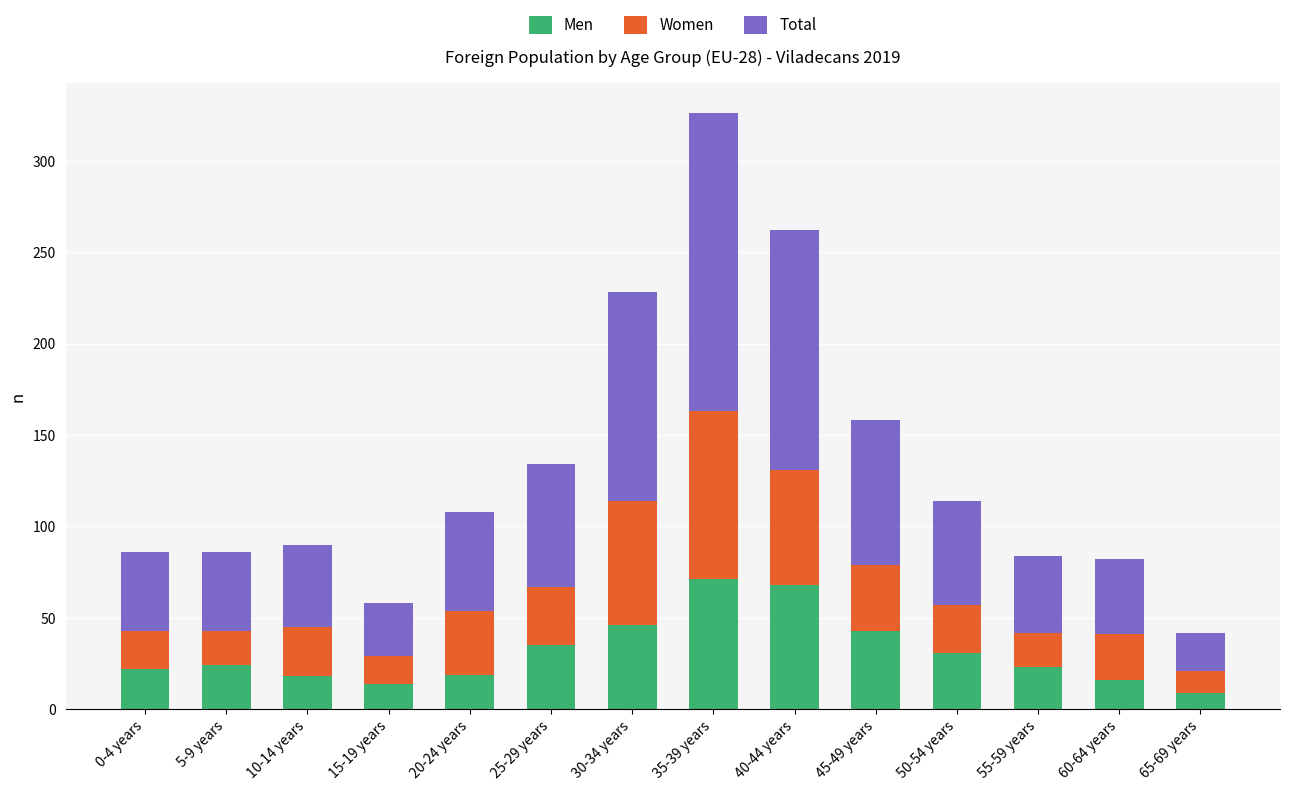

What is the highest value of the Men series?

71